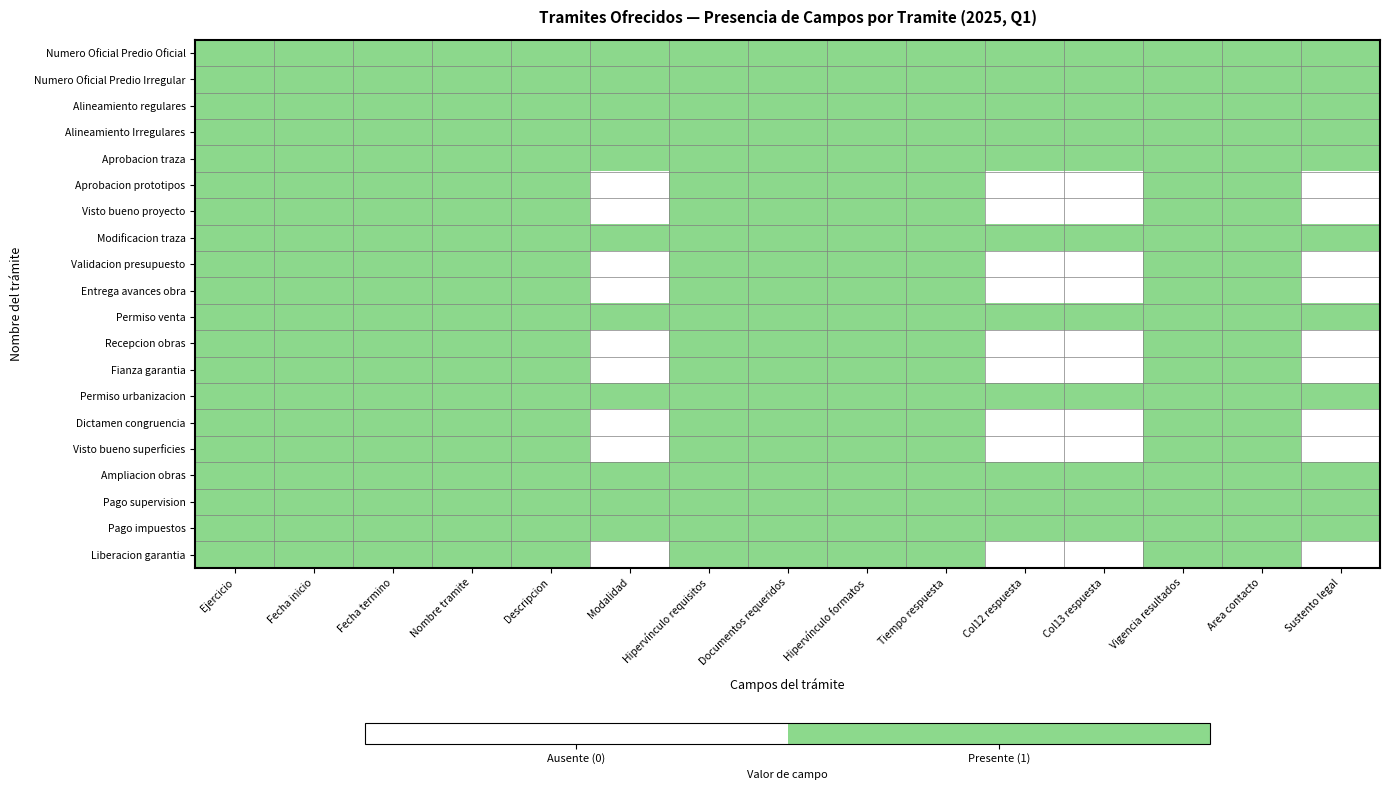

At which category is the sum across all series the highest?

Ejercicio